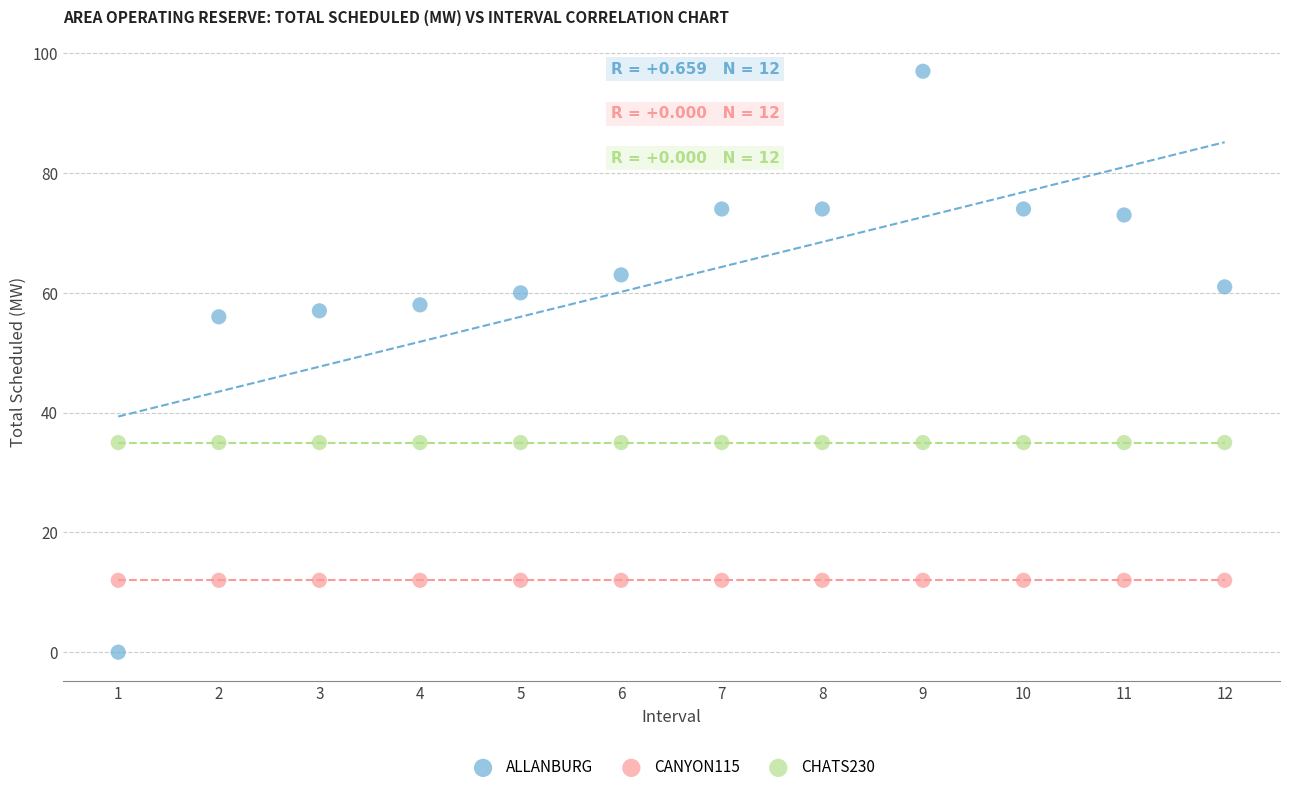

Which series contains the lowest Y value?

ALLANBURG